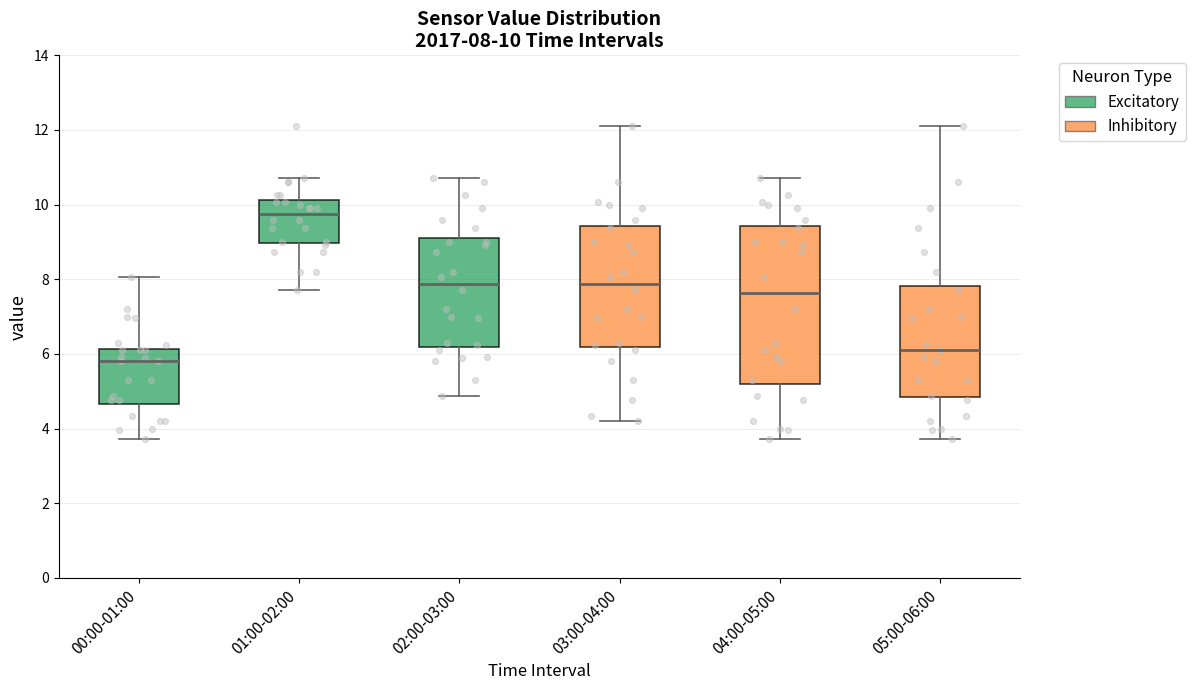

Comparing the boxes themselves (not the whiskers), which one is the tallest?

04:00-05:00